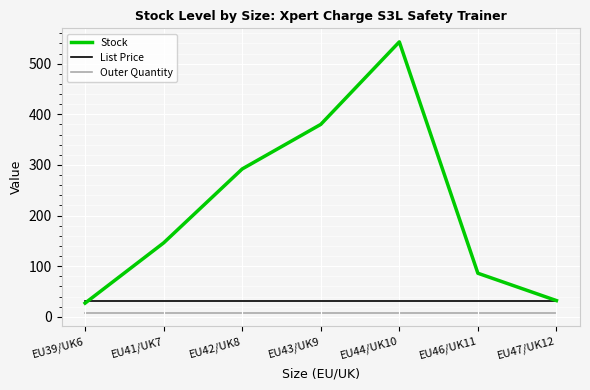

Where is Stock nearest to the value 285?

EU42/UK8